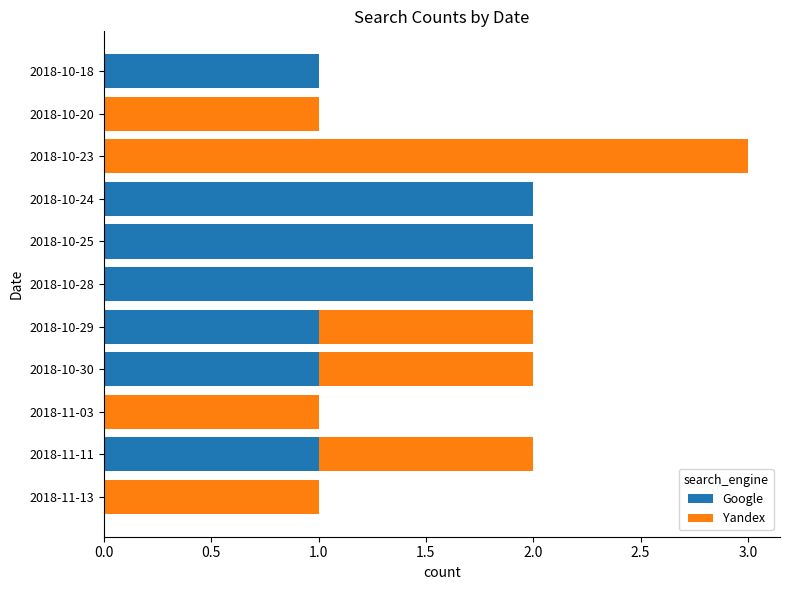

True or false: Google has a value of 3 at 2018-10-25.

False